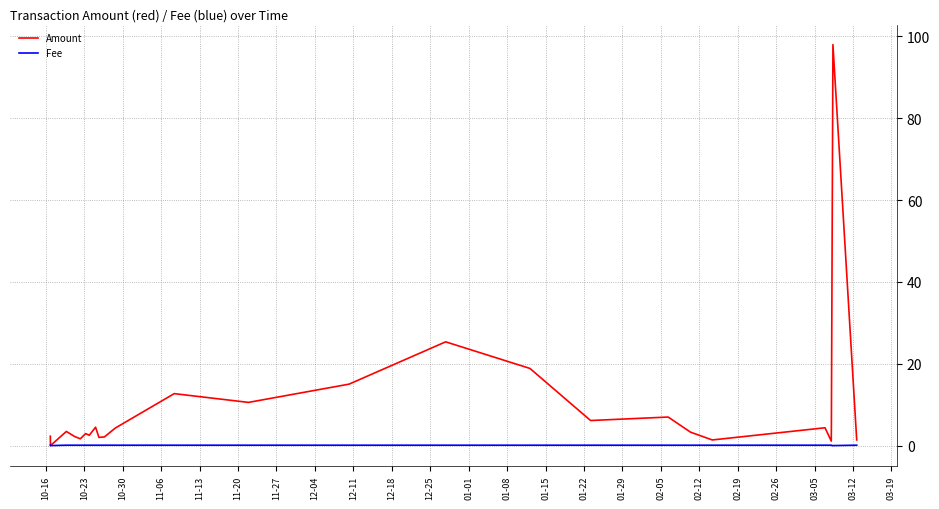

Which series has the largest range (max minus min)?

Amount